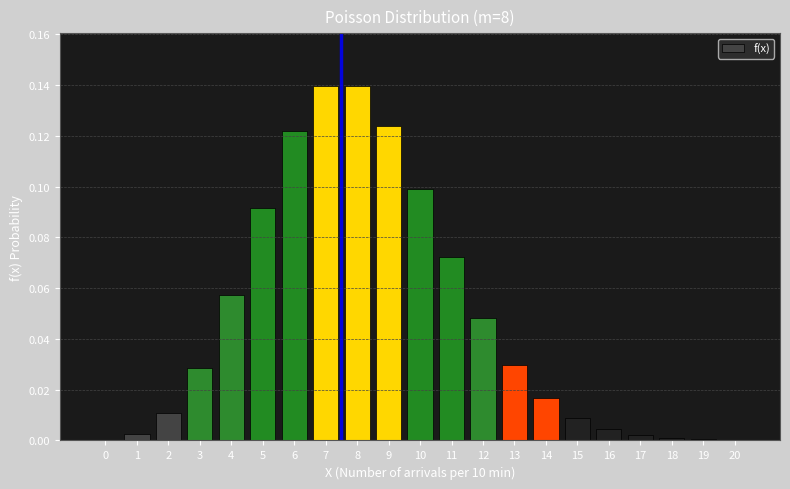

Is it true that the value at 2 is 0.0?

True